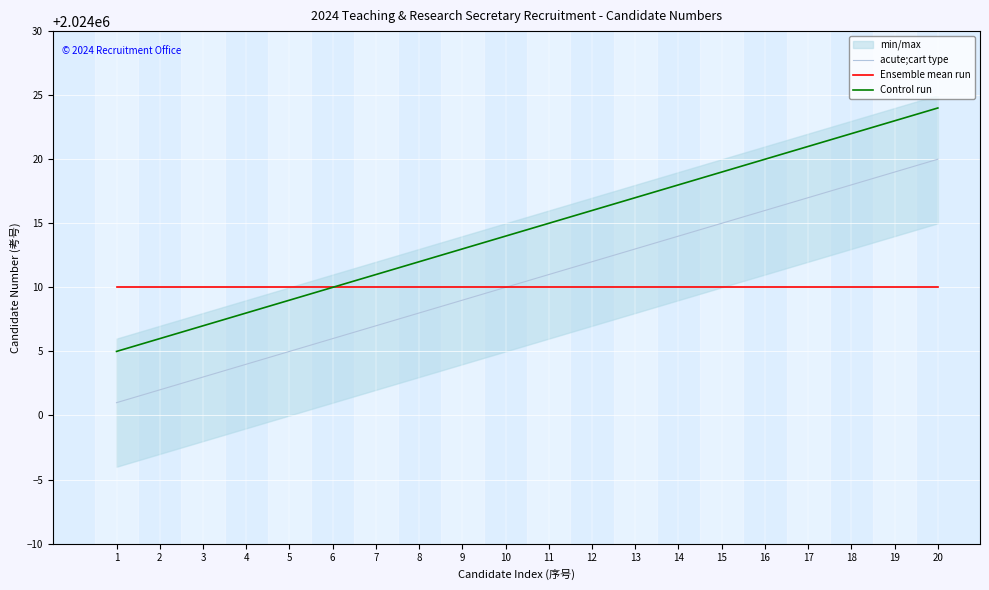

At how many categories does at least one series exceed 2024003?

20